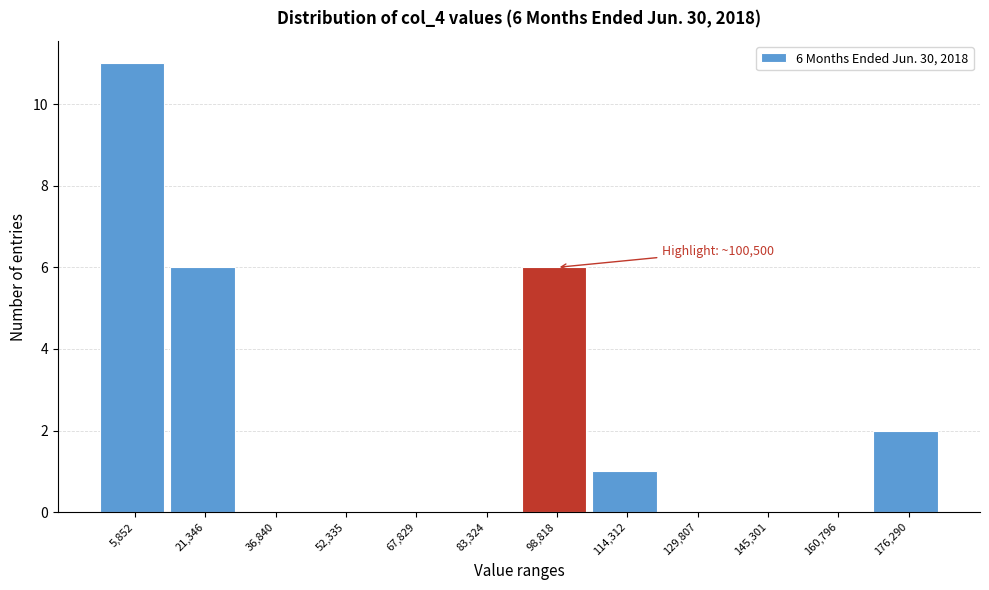

Reading left to right, extract all data points from this chart.

5,852=11	21,346=6	36,840=0	52,335=0	67,829=0	83,324=0	98,818=6	114,312=1	129,807=0	145,301=0	160,796=0	176,290=2